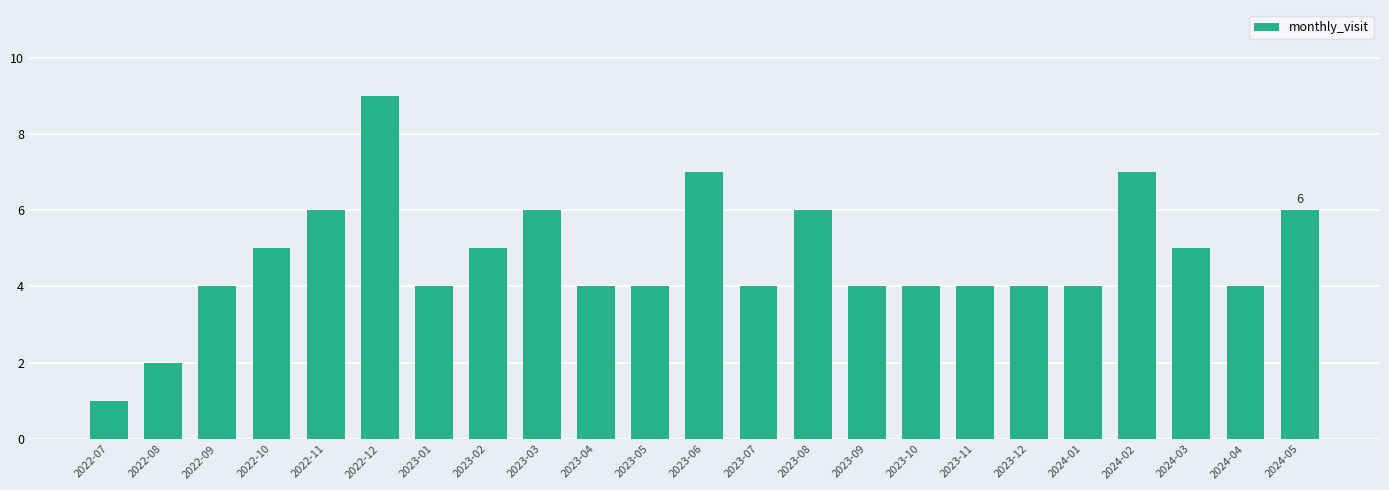

What is the average value?

5